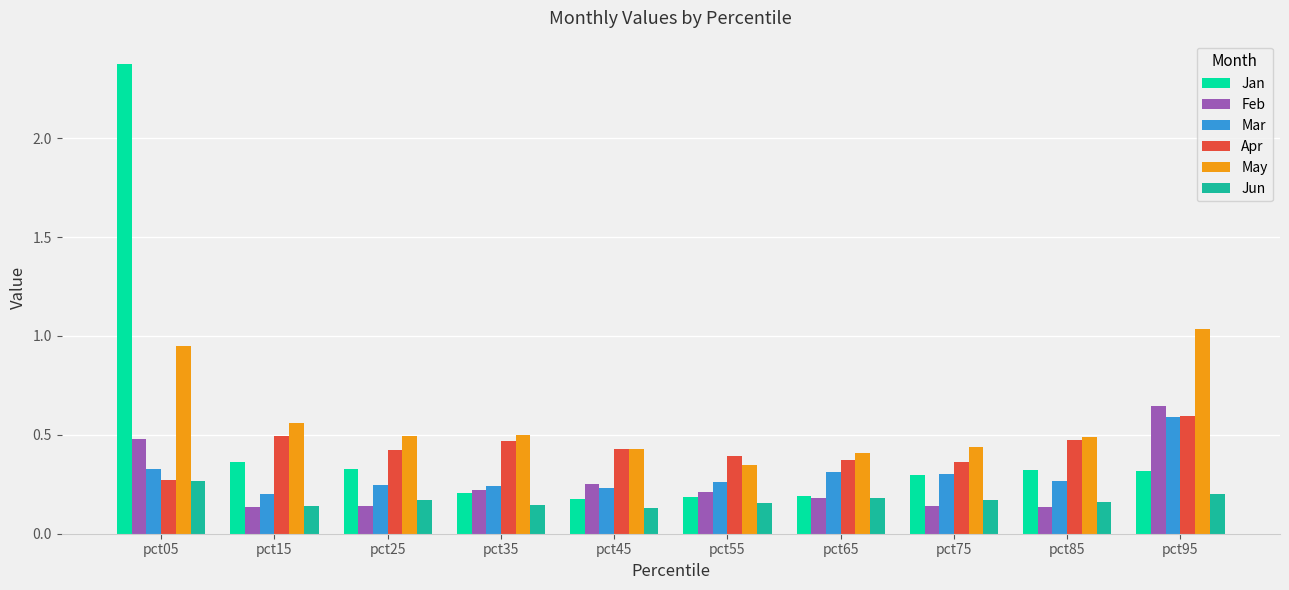

True or false: Jun has a value of 0.2 at pct65.

True